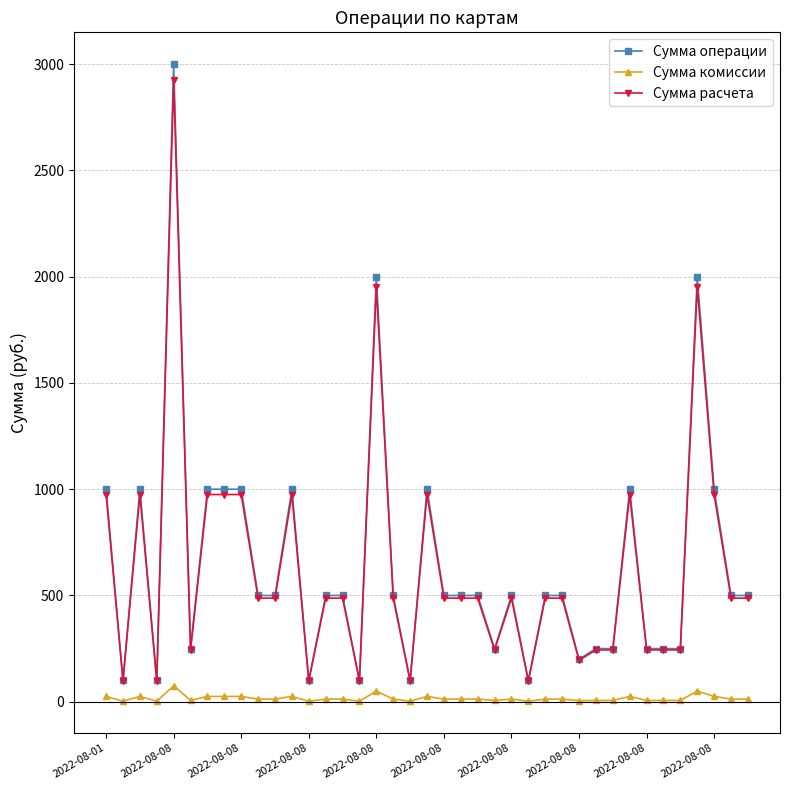

At how many categories does at least one series exceed 2674?

1